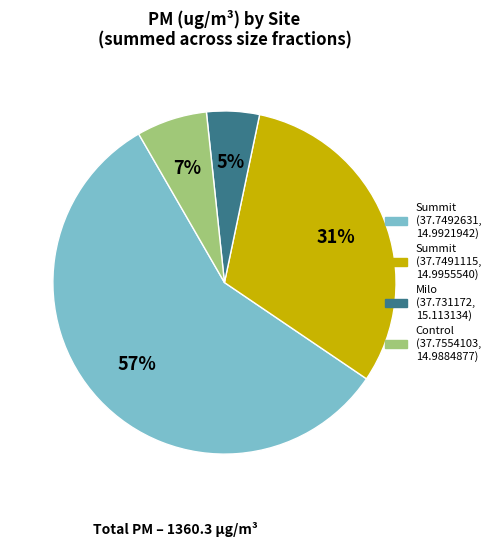

To the nearest percent, what portion does Milo (37.731172, 15.113134) represent?

5%